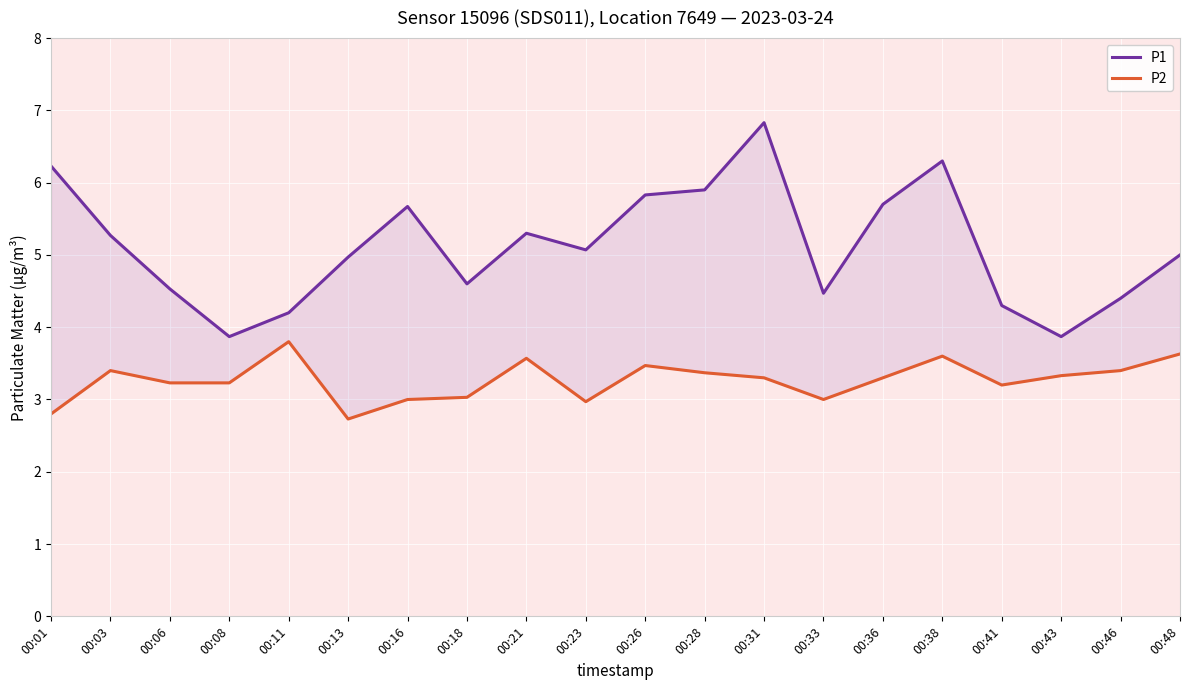

Rank the categories by P2 value from highest to lowest.

00:11, 00:48, 00:38, 00:21, 00:26, 00:03, 00:46, 00:28, 00:43, 00:31, 00:36, 00:06, 00:08, 00:41, 00:18, 00:16, 00:33, 00:23, 00:01, 00:13